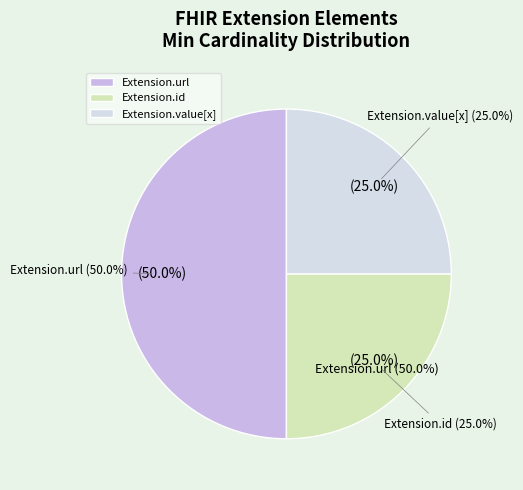

Is the sum of Extension.value[x] and Extension.url greater than half?

Yes